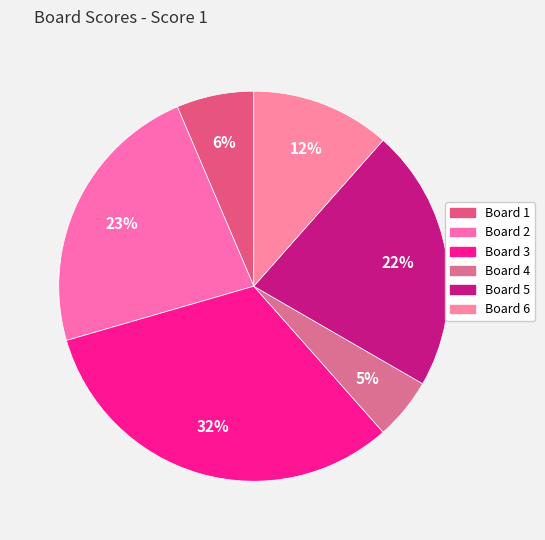

Is it true that Board 1 is 6% of the pie?

True